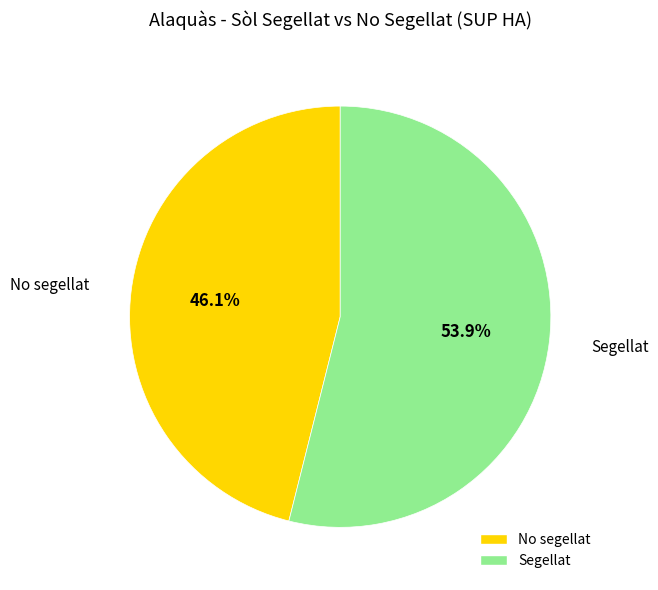

Rank the categories by value from highest to lowest.

Segellat, No segellat